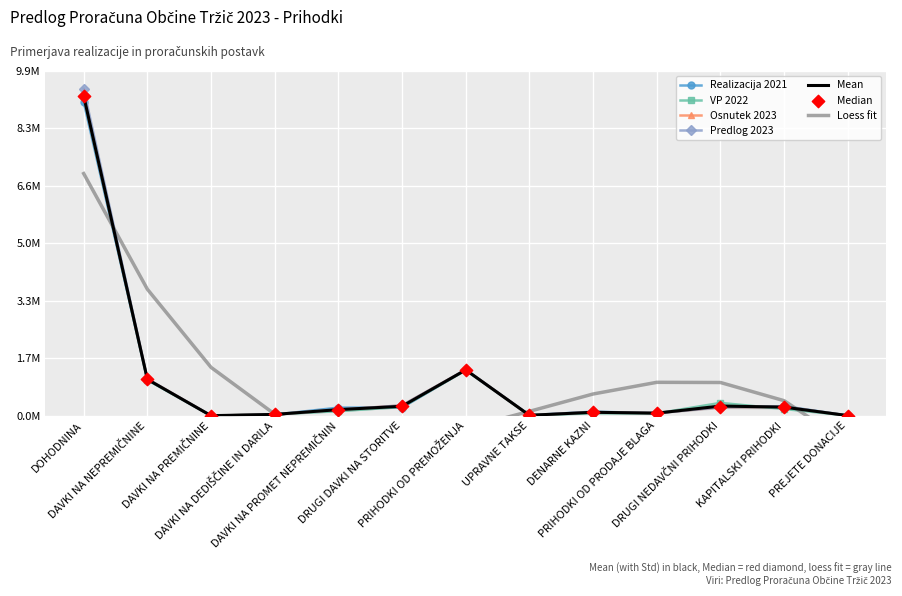

Which series reaches the maximum Y coordinate?

Predlog 2023